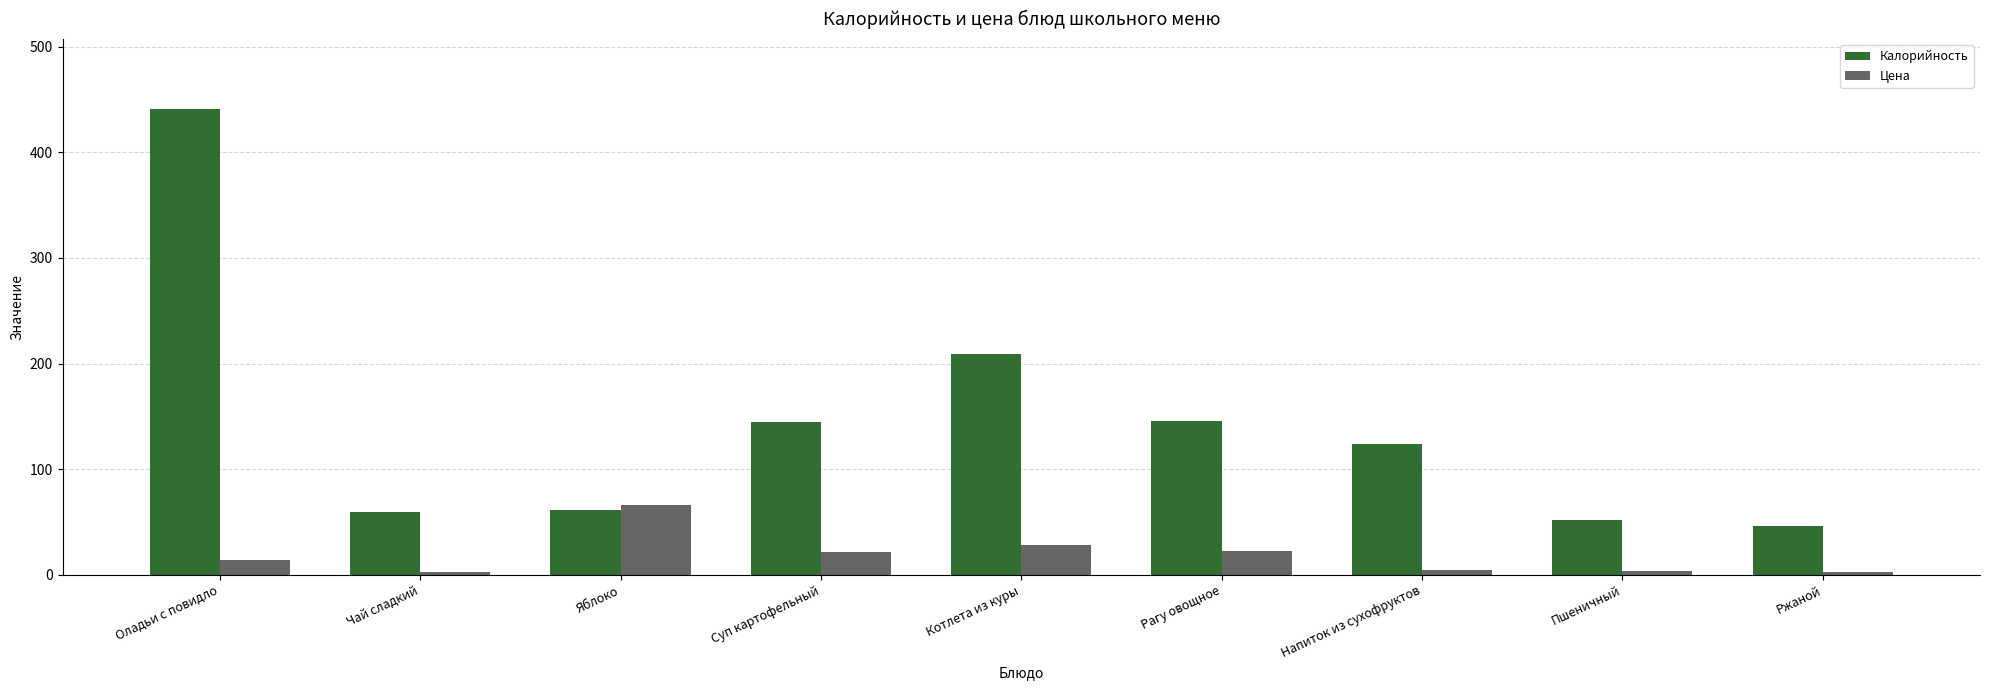

Is the value of Цена at Оладьи с повидло greater than the value of Калорийность at Котлета из куры?

No